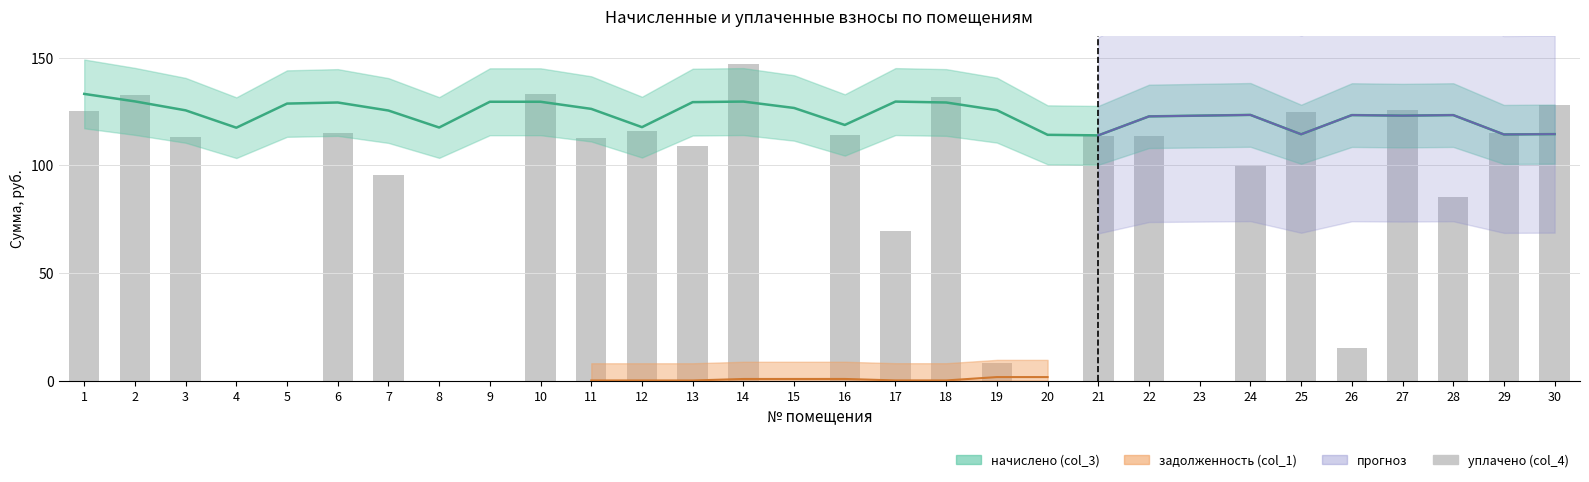

List the labels in order of value, largest first.

14, 10, 2, 18, 30, 27, 1, 25, 12, 6, 29, 16, 22, 21, 3, 11, 13, 24, 7, 28, 17, 26, 19, 4, 5, 8, 9, 15, 20, 23